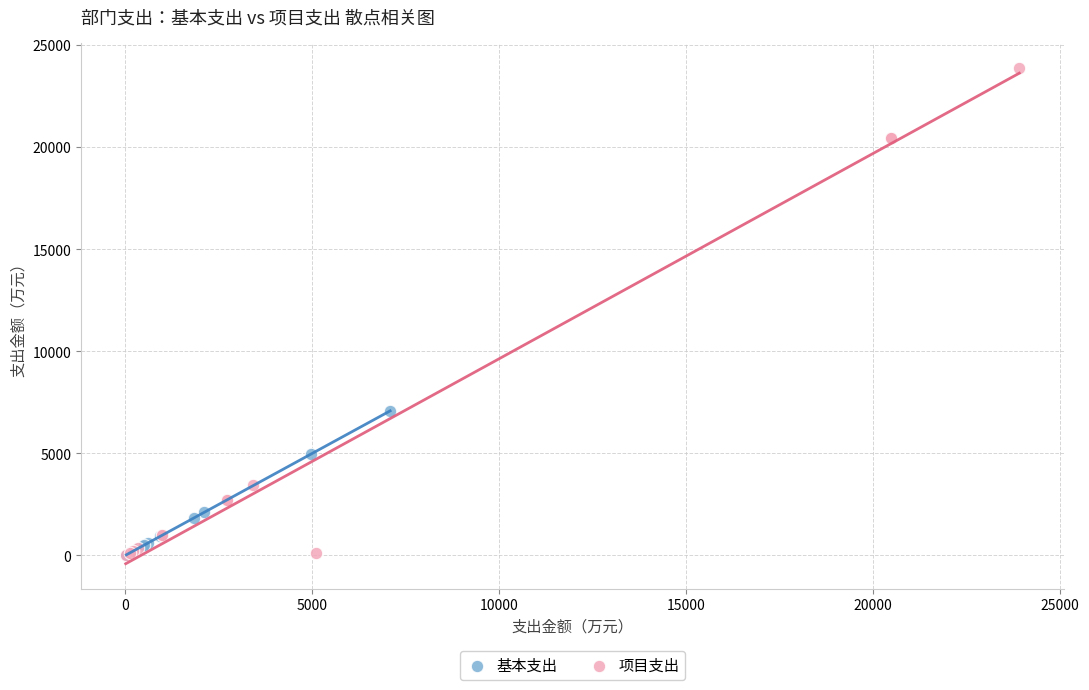

Which series contains the highest Y value?

项目支出